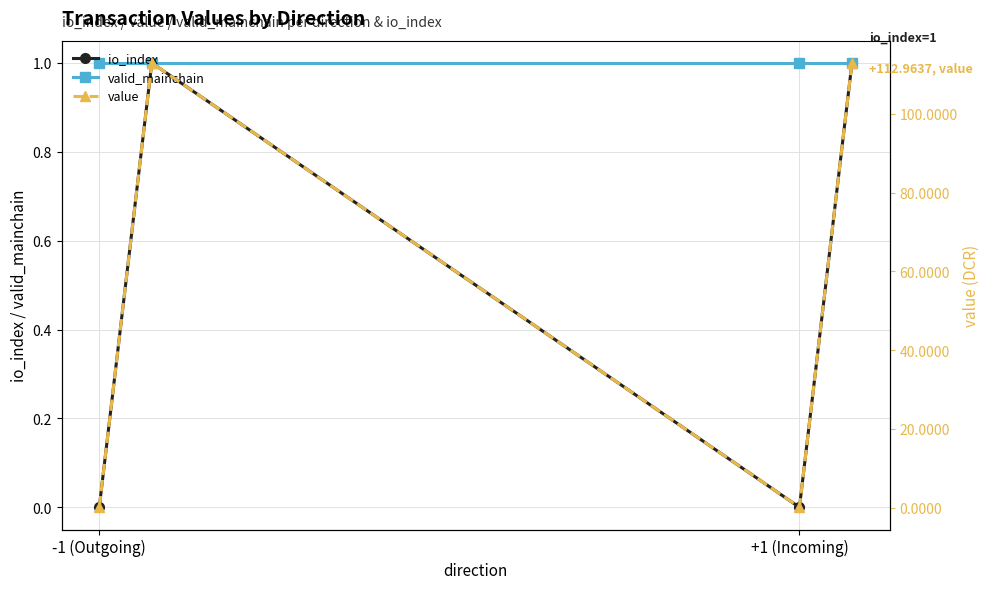

True or false: io_index and valid_mainchain cross at least once.

False